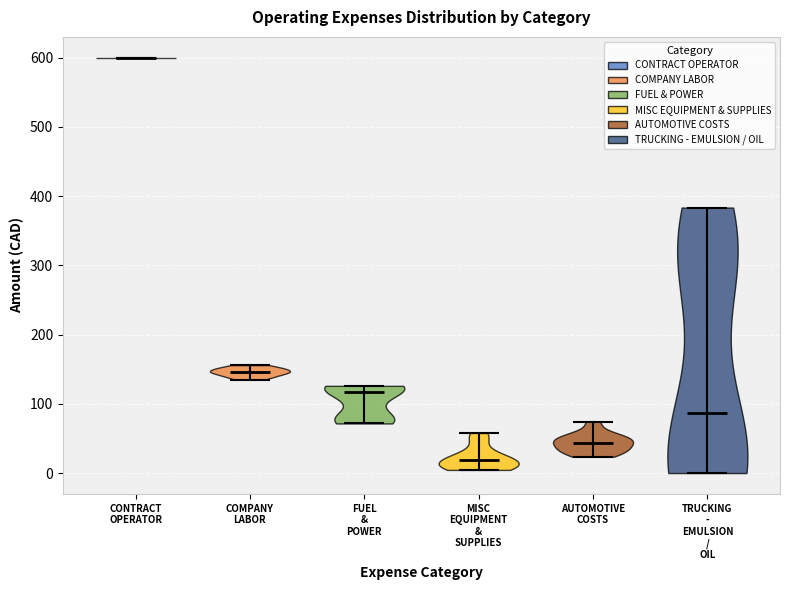

What is the highest point the violin for FUEL & POWER reaches on the y-axis? The values are not printed on the chart, so give them approximately, as read against the axis.

130